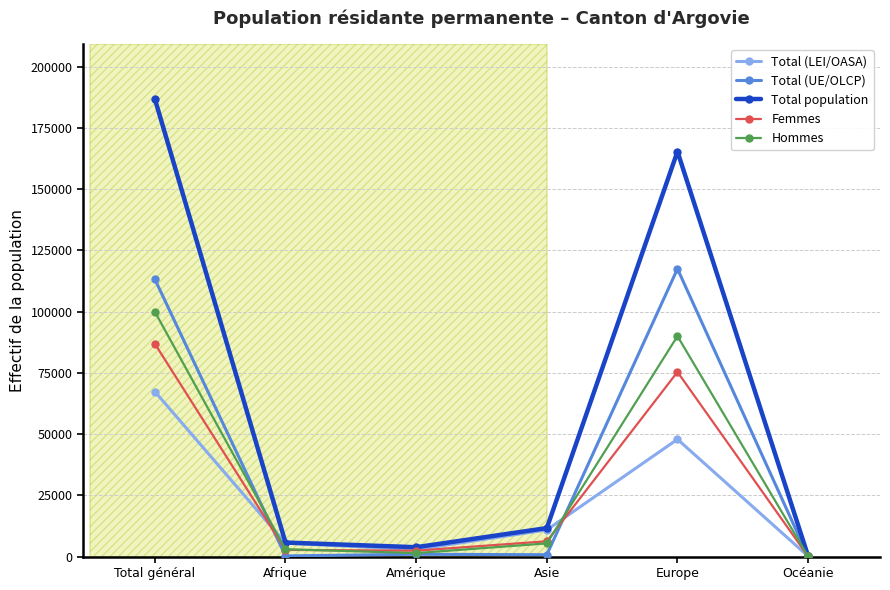

Which series has the largest total across all categories?

Total population